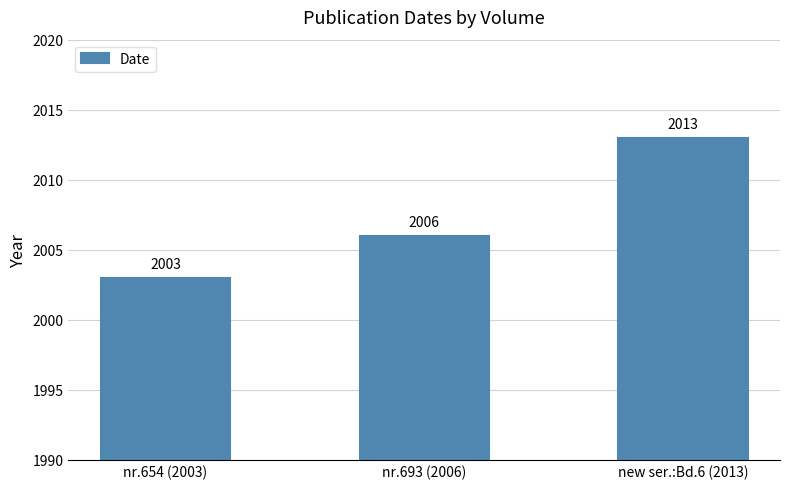

The value at nr.654 (2003) is 1058. True or false?

False